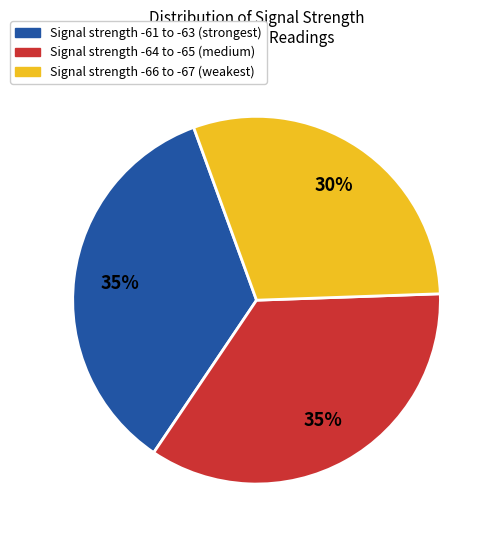

Does Signal strength -66 to -67 (weakest) represent more than half of the total?

No